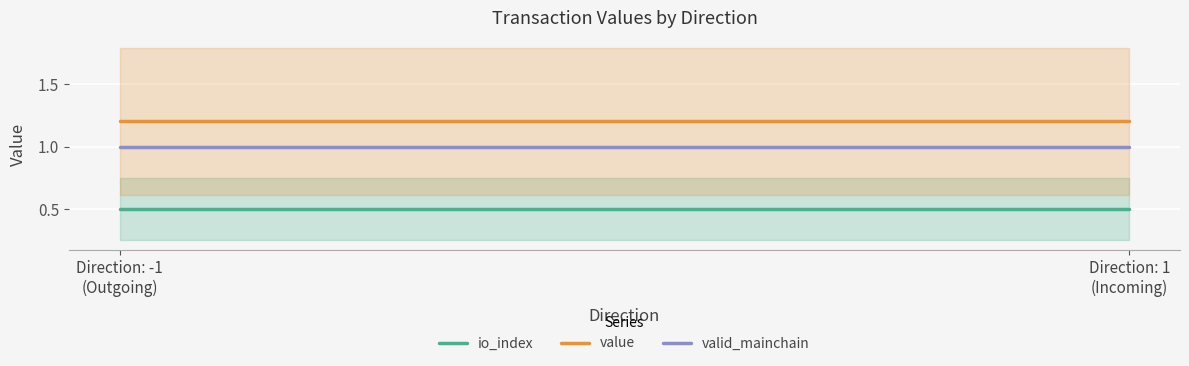

At how many categories does at least one series exceed 0?

2